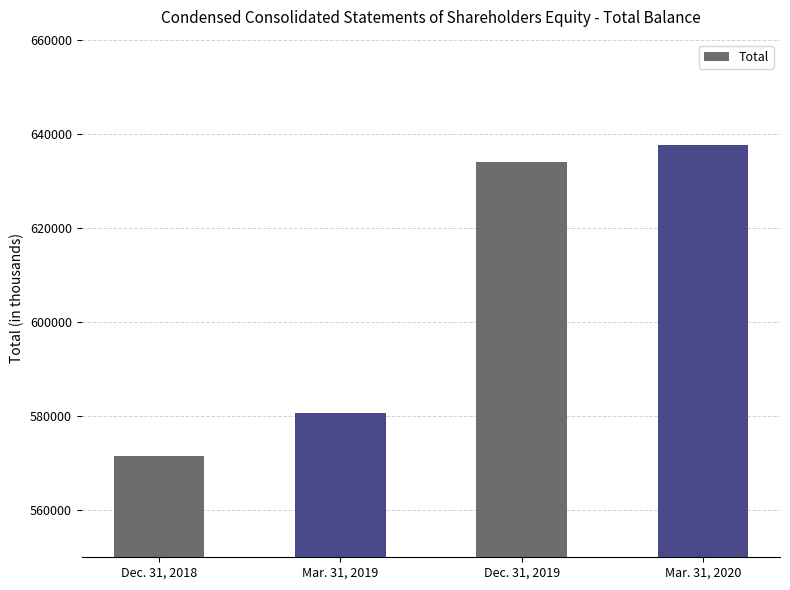

What is the difference between the values at Dec. 31, 2018 and Dec. 31, 2019?

62501